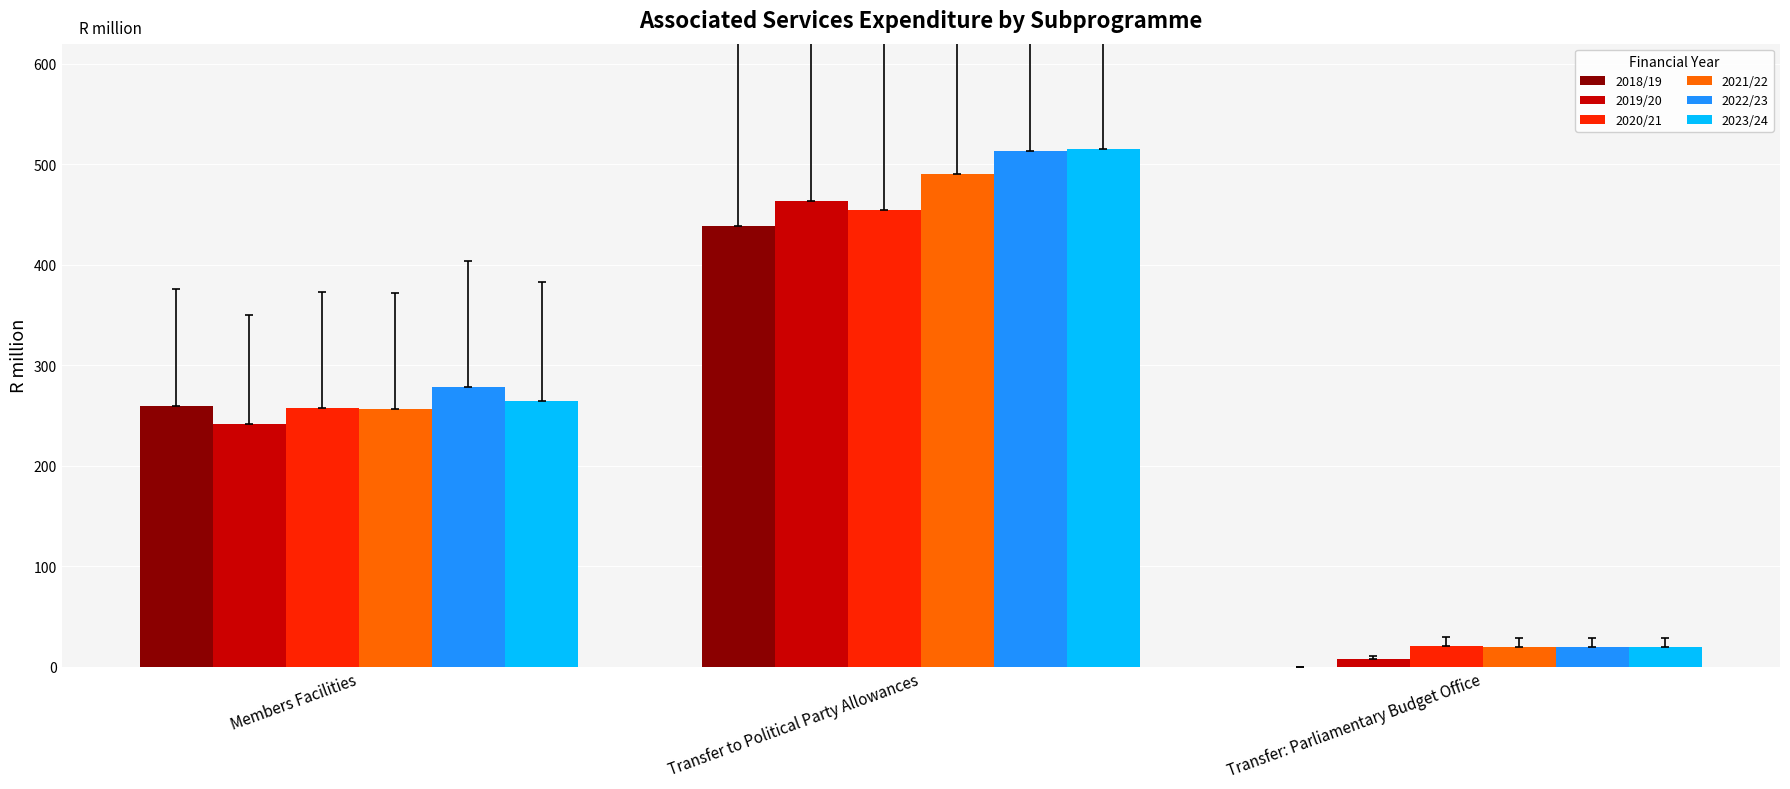

At which category is the sum across all series the highest?

Transfer to Political Party Allowances